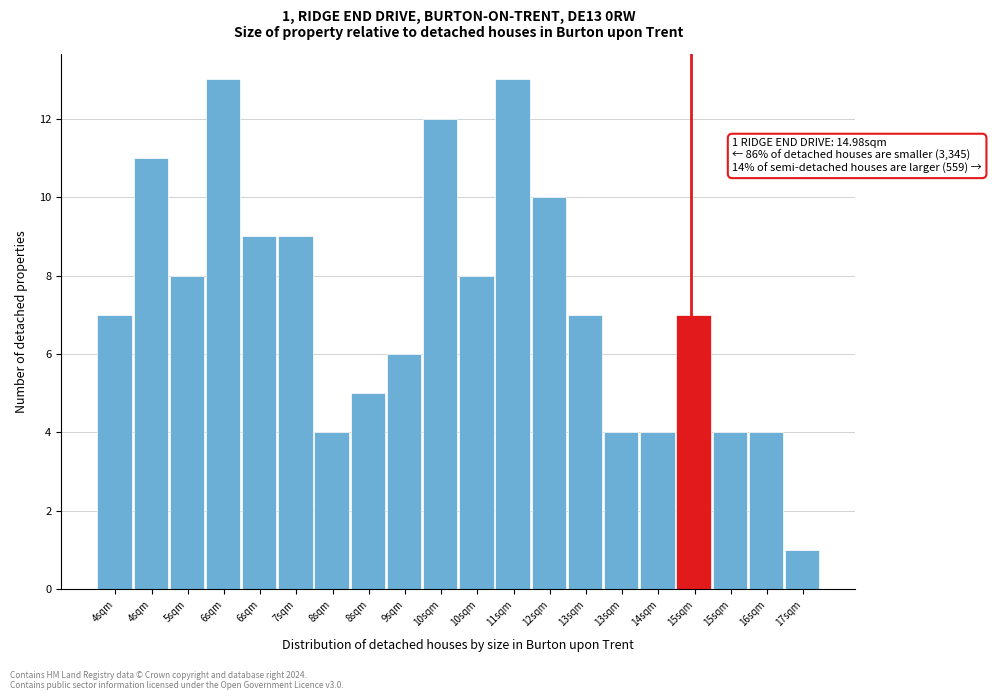

How many bars are there in total?

20